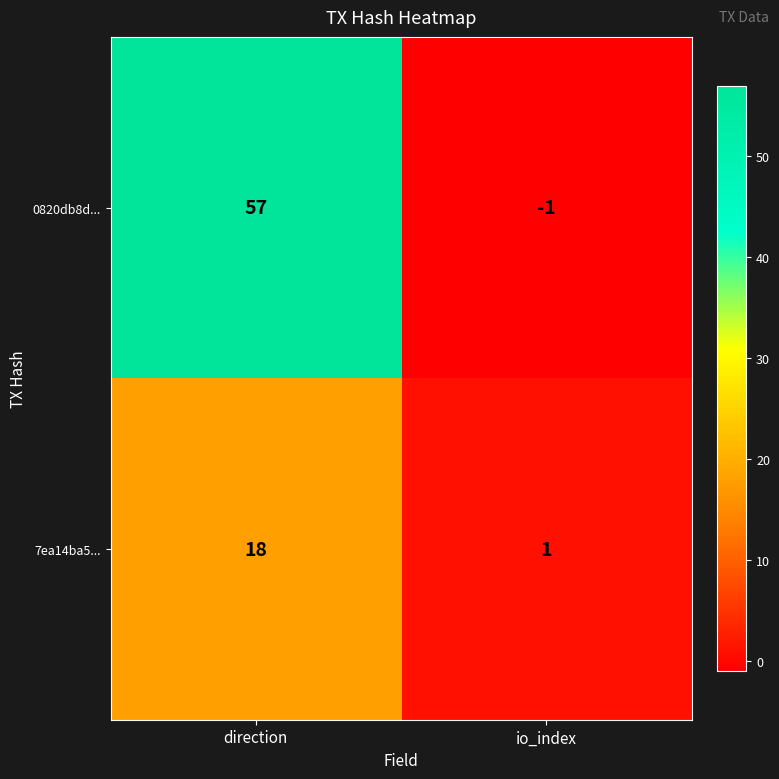

What is the approximate value of 7ea14ba5... at direction, to the nearest 5?

20